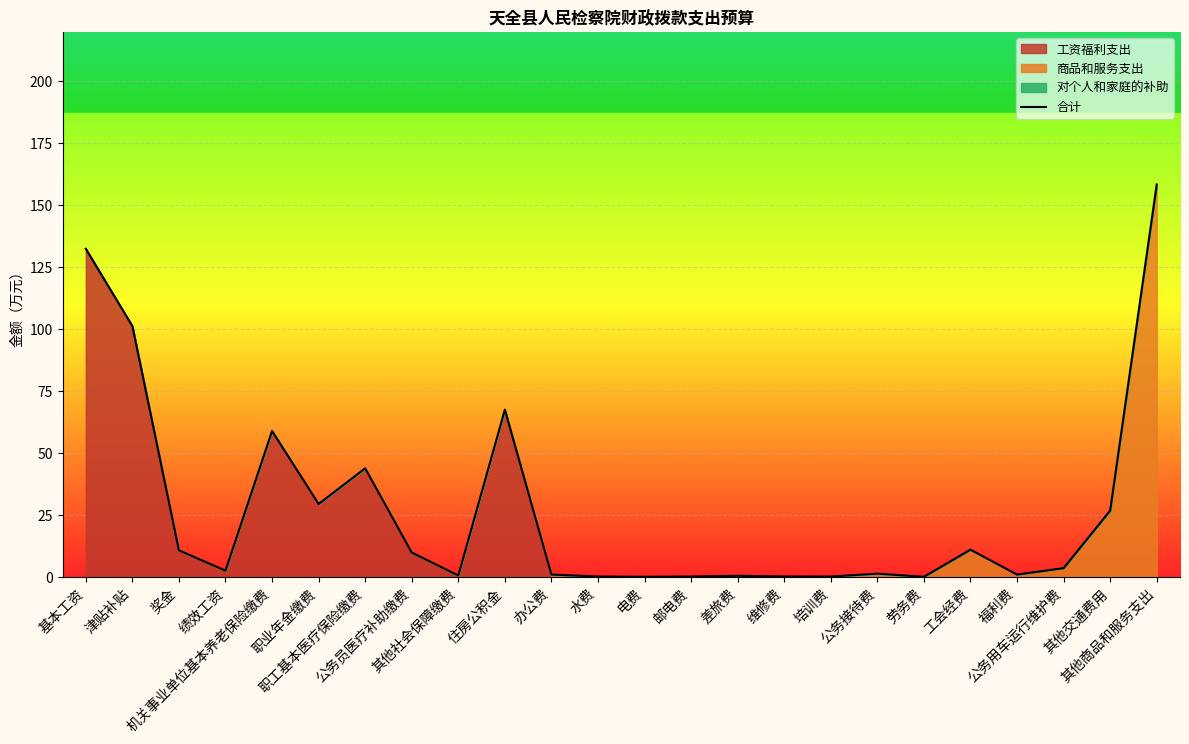

Does the chart display data point markers on the line(s)?

No